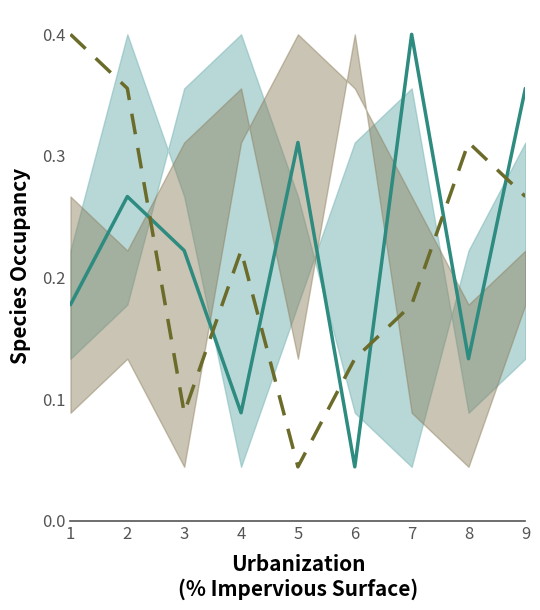

At which category is the sum across all series the highest?

2